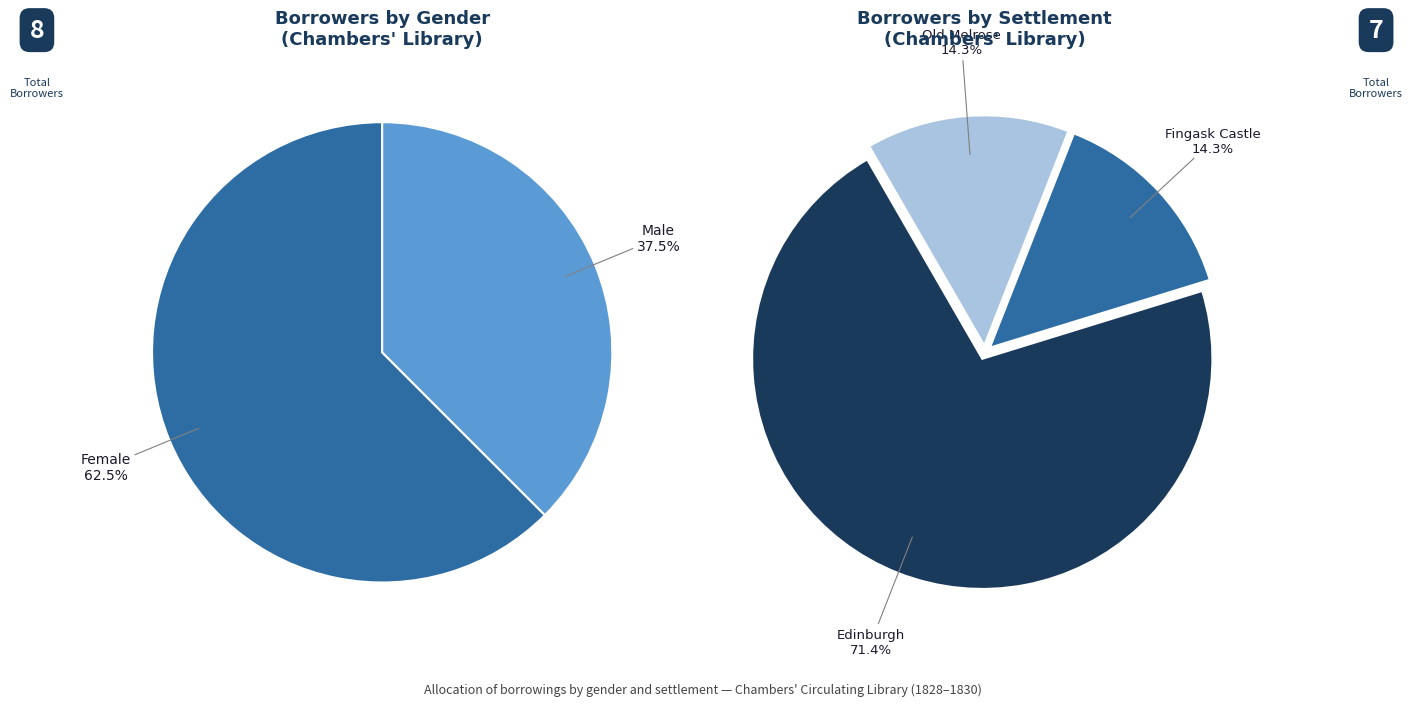

Combined, what portion of the pie is Male and Female?

100.0%